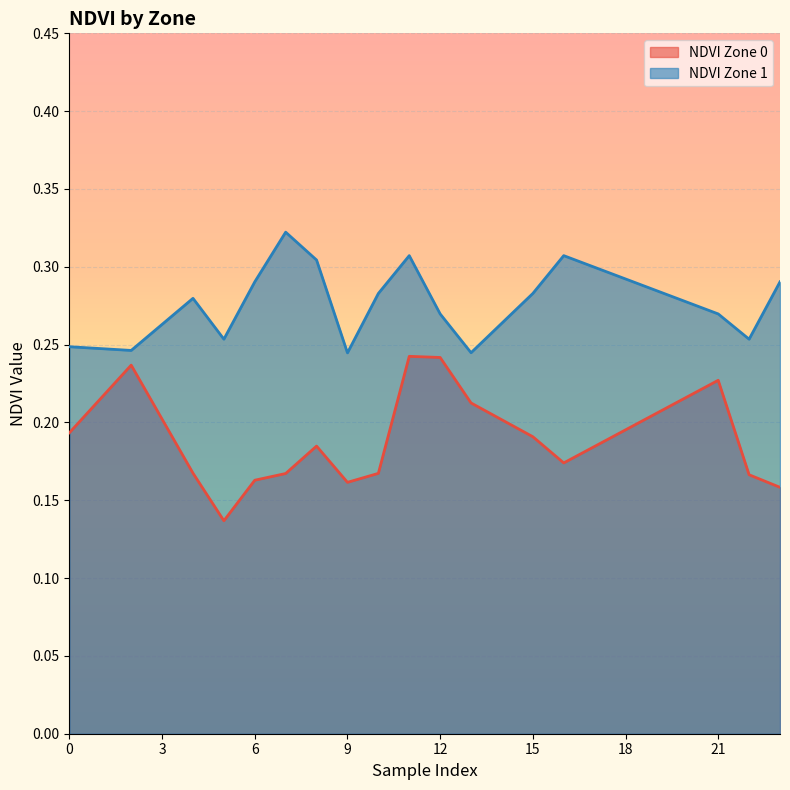

Rank the series by their average value, from highest to lowest.

NDVI Zone 1, NDVI Zone 0